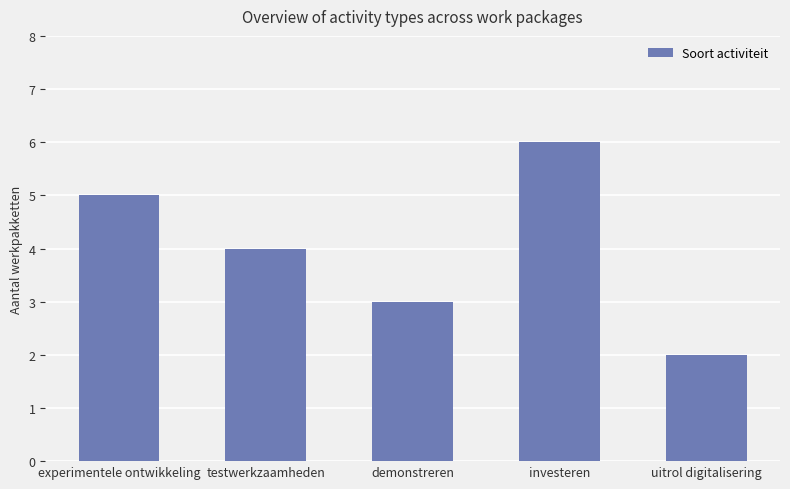

Is it true that the value at experimentele ontwikkeling is 1?

False